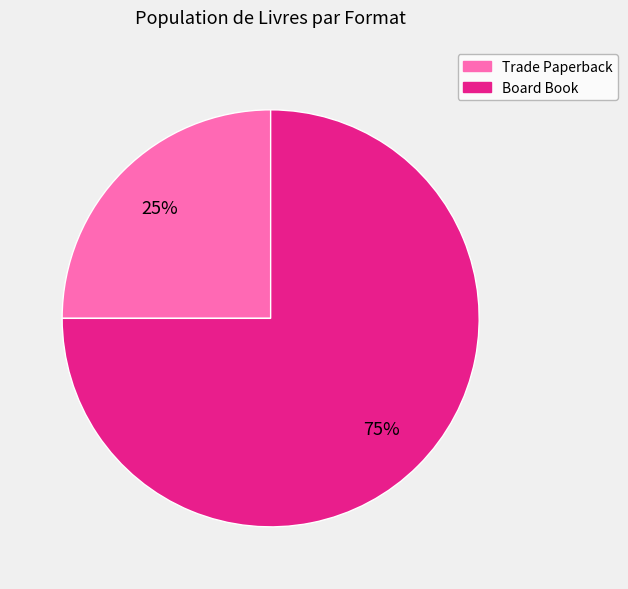

What is the ratio of the value at Board Book to the value at Trade Paperback?

3.0